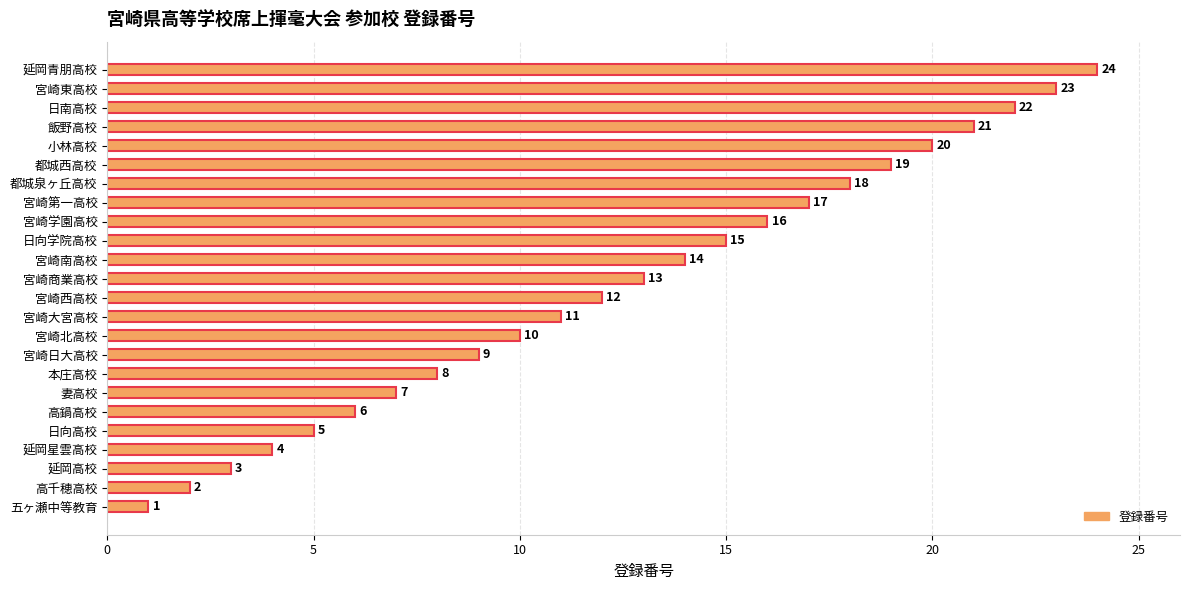

How many series are shown in this chart?

1